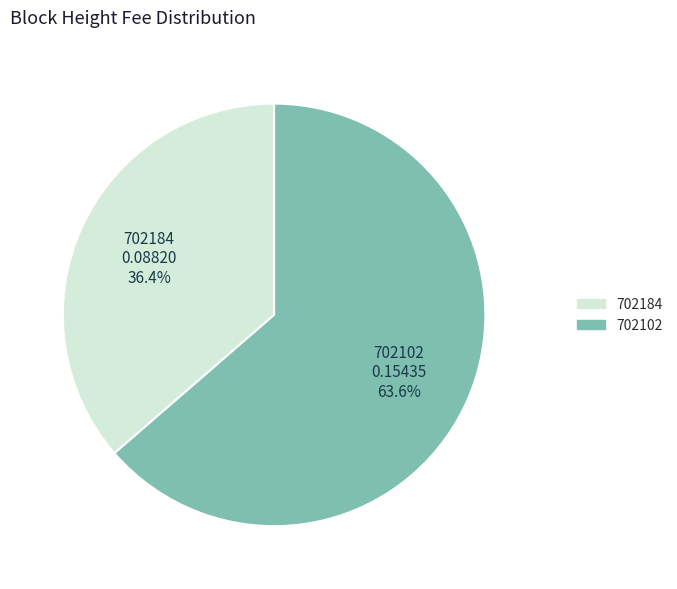

To the nearest percent, what is the difference between the largest and smallest slice percentages?

27%